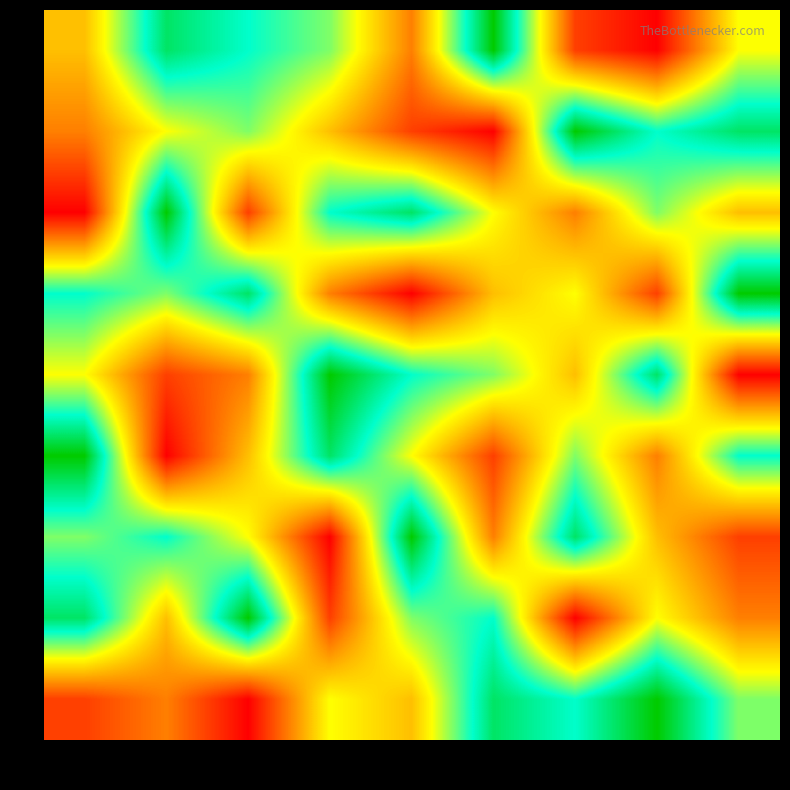

Reading left to right, transcribe all the data shown in this chart.

4: 1=4	2=8	3=7	4=6	5=3	6=9	7=2	8=1	9=5
8: 1=3	2=5	3=6	4=4	5=2	6=1	7=9	8=7	9=8
7: 1=1	2=9	3=2	4=7	5=8	6=5	7=3	8=6	9=4
6: 1=7	2=6	3=8	4=3	5=1	6=4	7=5	8=2	9=9
3: 1=5	2=2	3=3	4=9	5=7	6=6	7=4	8=8	9=1
9: 1=9	2=1	3=4	4=8	5=5	6=2	7=6	8=3	9=7
2: 1=6	2=7	3=5	4=1	5=9	6=3	7=8	8=4	9=2
1: 1=8	2=4	3=9	4=2	5=6	6=7	7=1	8=5	9=3
5: 1=2	2=3	3=1	4=5	5=4	6=8	7=7	8=9	9=6